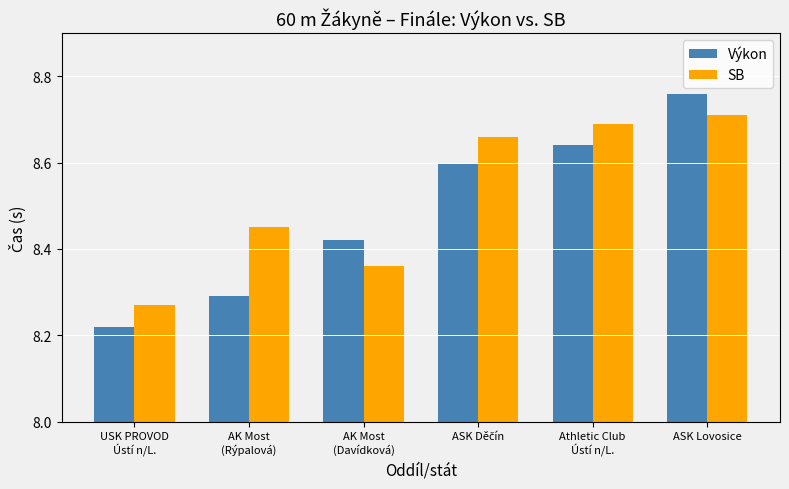

List the series in order of their overall mean, lowest first.

Výkon, SB